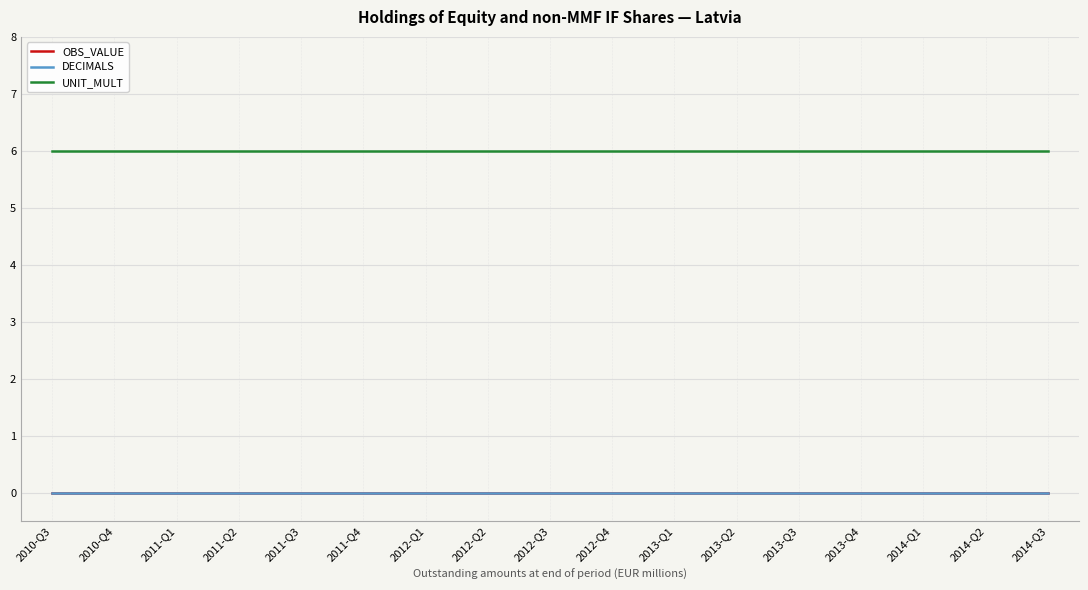

True or false: UNIT_MULT and OBS_VALUE cross at least once.

False